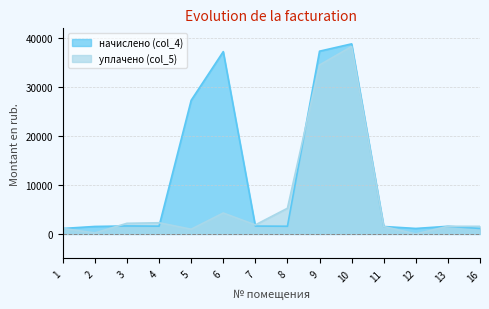

Where do начислено (col_4) and уплачено (col_5) first cross each other?

2 and 3